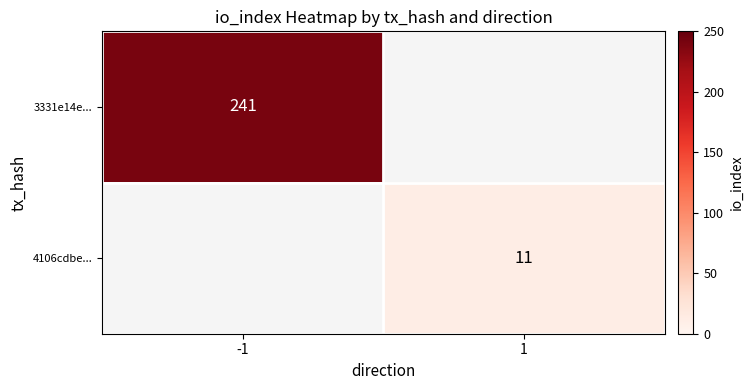

The 3331e14e... series shows 396 at -1. True or false?

False